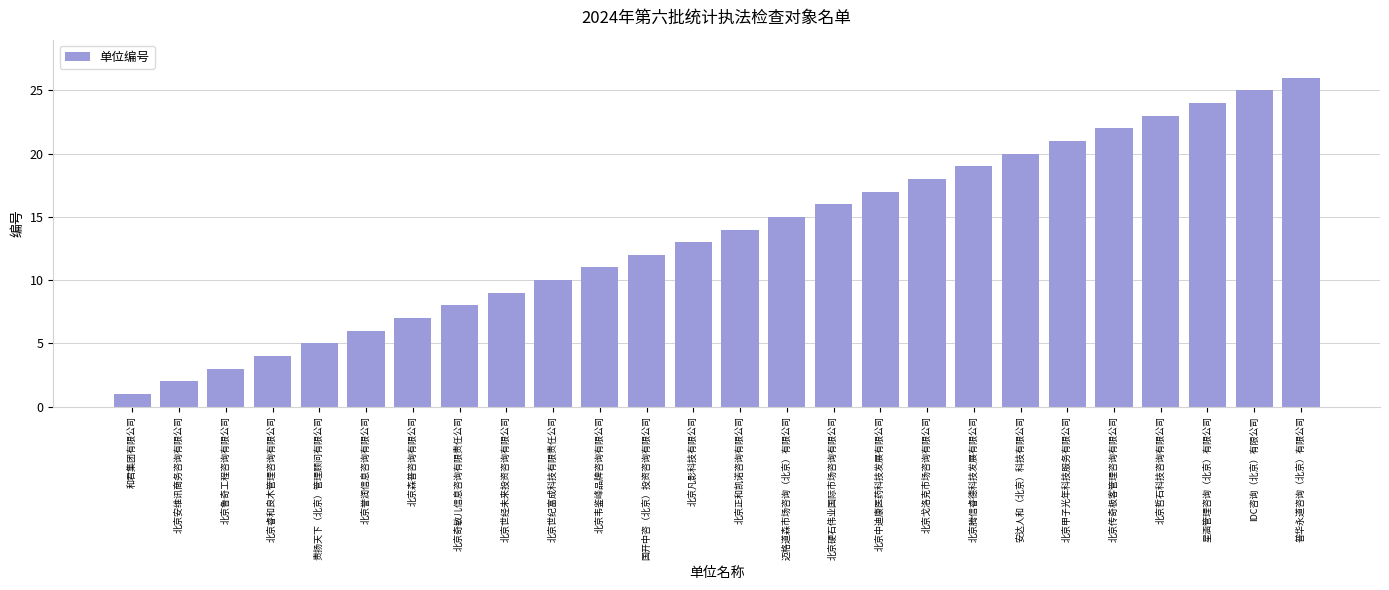

List the labels in order of value, largest first.

普华永道咨询（北京）有限公司, IDC咨询（北京）有限公司, 星涵管理咨询（北京）有限公司, 北京哲石科技咨询有限公司, 北京传奇极客管理咨询有限公司, 北京甲子光年科技服务有限公司, 安达人和（北京）科技有限公司, 北京腾信睿德科技发展有限公司, 北京戈洛克市场咨询有限公司, 北京中迪康医药科技发展有限公司, 北京硬石伟业国际市场咨询有限公司, 迈格道森市场咨询（北京）有限公司, 北京正和凯诺咨询有限公司, 北京凡影科技有限公司, 国开中咨（北京）投资咨询有限公司, 北京韦鉴峰品牌咨询有限公司, 北京世纪富成科技有限责任公司, 北京世经未来投资咨询有限公司, 北京奇敏儿信息咨询有限责任公司, 北京森普咨询有限公司, 北京誉润信息咨询有限公司, 责扬天下（北京）管理顾问有限公司, 北京睿和良木管理咨询有限公司, 北京鲁奇工程咨询有限公司, 北京安维讯商务咨询有限公司, 和君集团有限公司